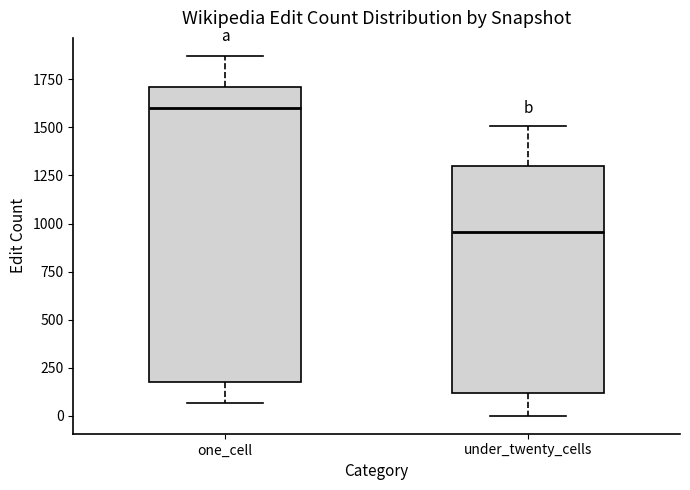

Where does the median line of the box for under_twenty_cells sit on the y-axis? The values are not printed on the chart, so give them approximately, as read against the axis.

950